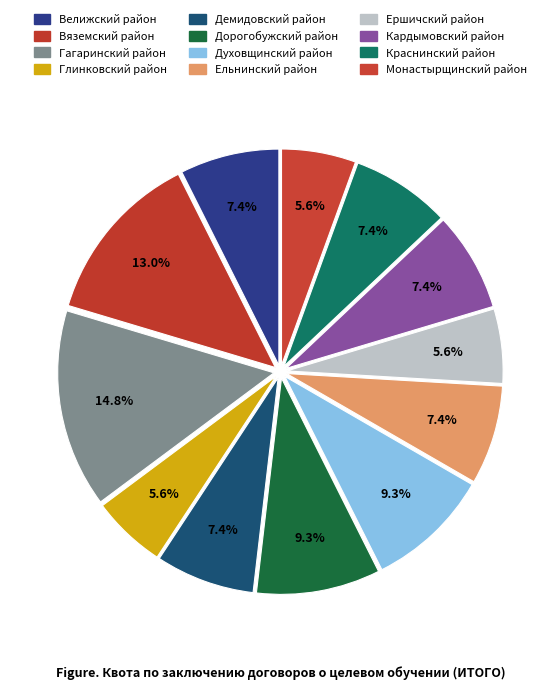

Count the number of slices in the pie.

12